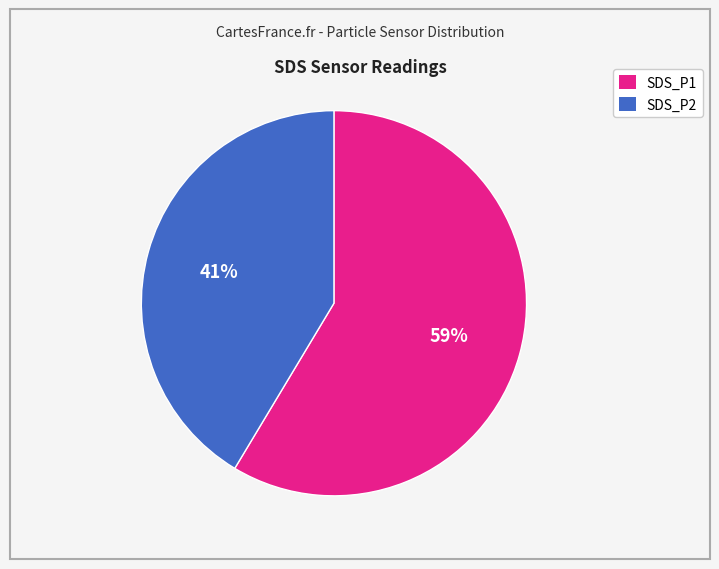

What is the largest slice in the pie chart?

SDS_P1